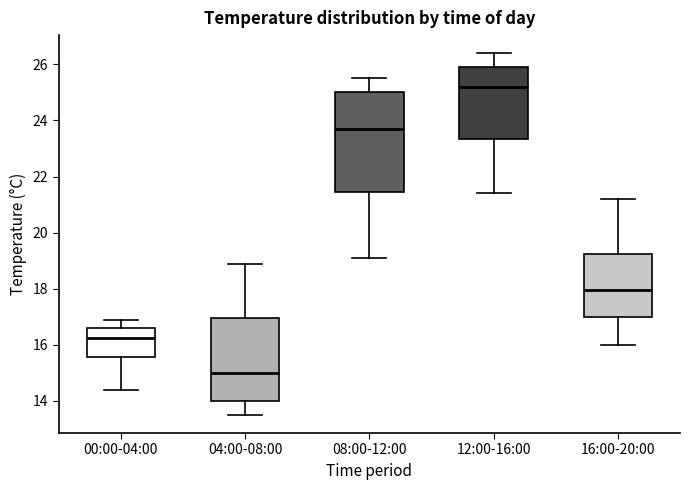

Which box has the lowest median line?

04:00-08:00